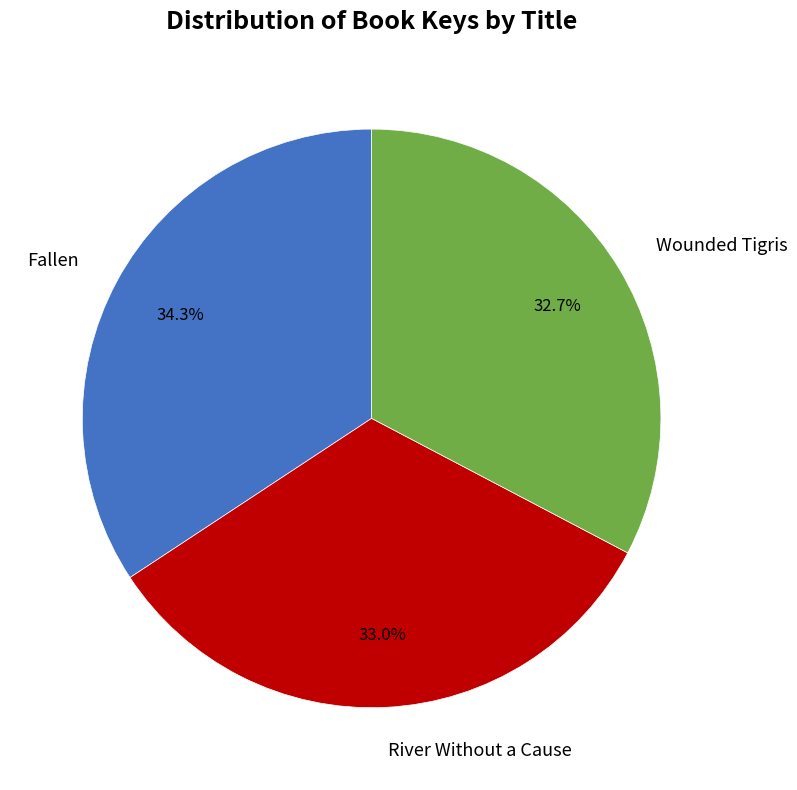

To the nearest percent, what is the difference between the largest and smallest slice percentages?

2%